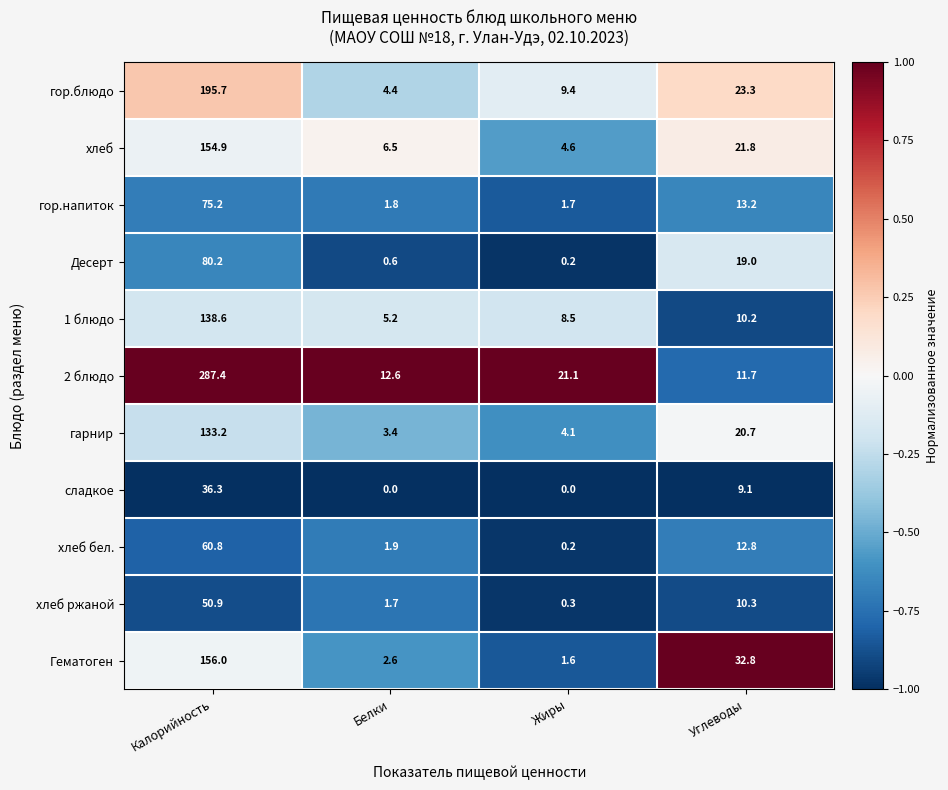

The гарнир series shows 1.1 at Жиры. True or false?

False